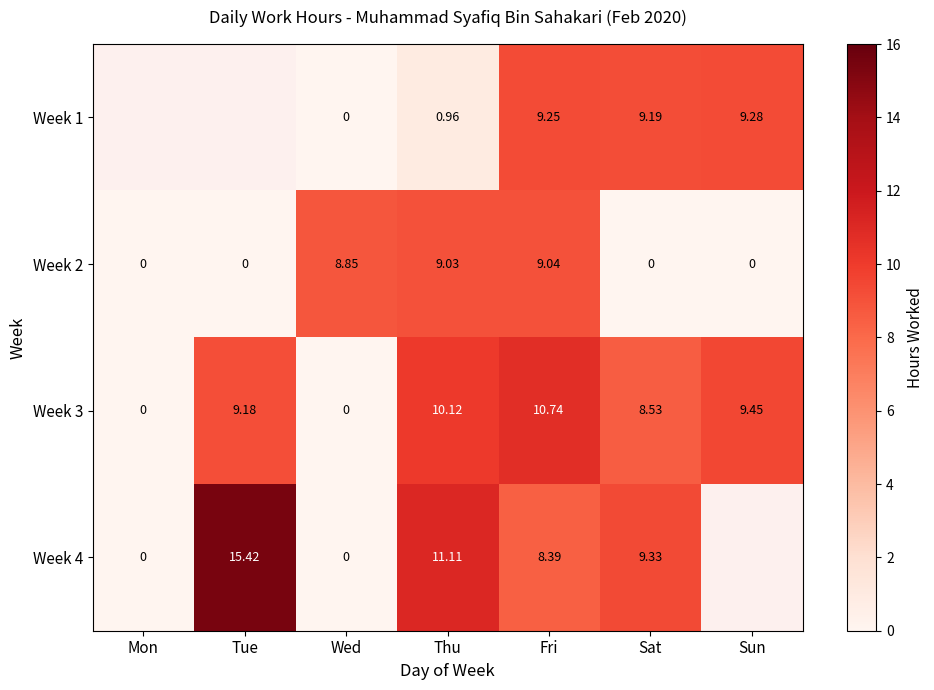

Between Wed and Fri, which series saw the biggest shift?

Week 3